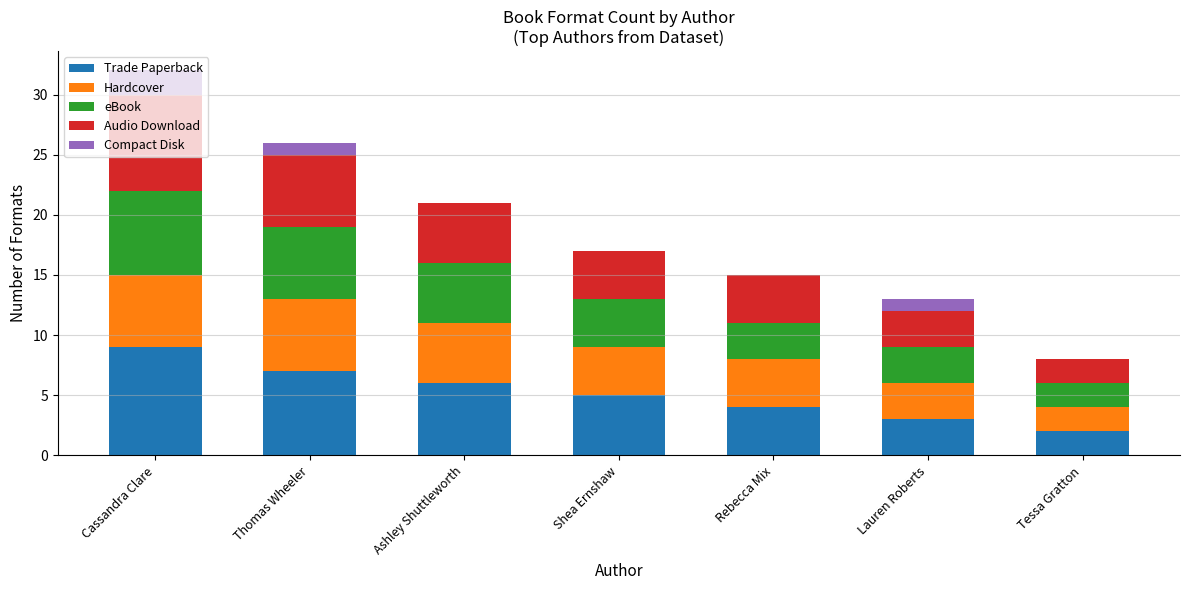

Is it true that Trade Paperback equals 5 at Shea Ernshaw?

True